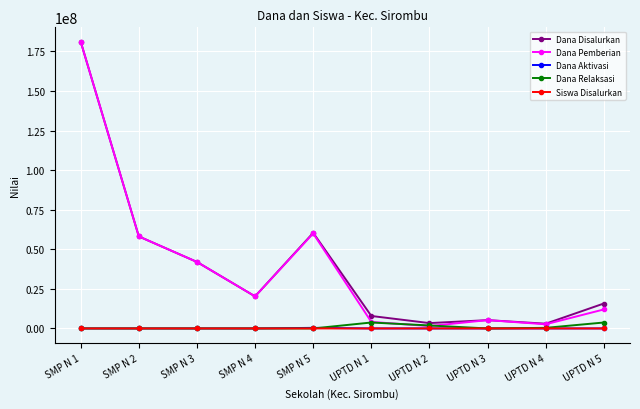

What is the greatest value displayed?

181125000